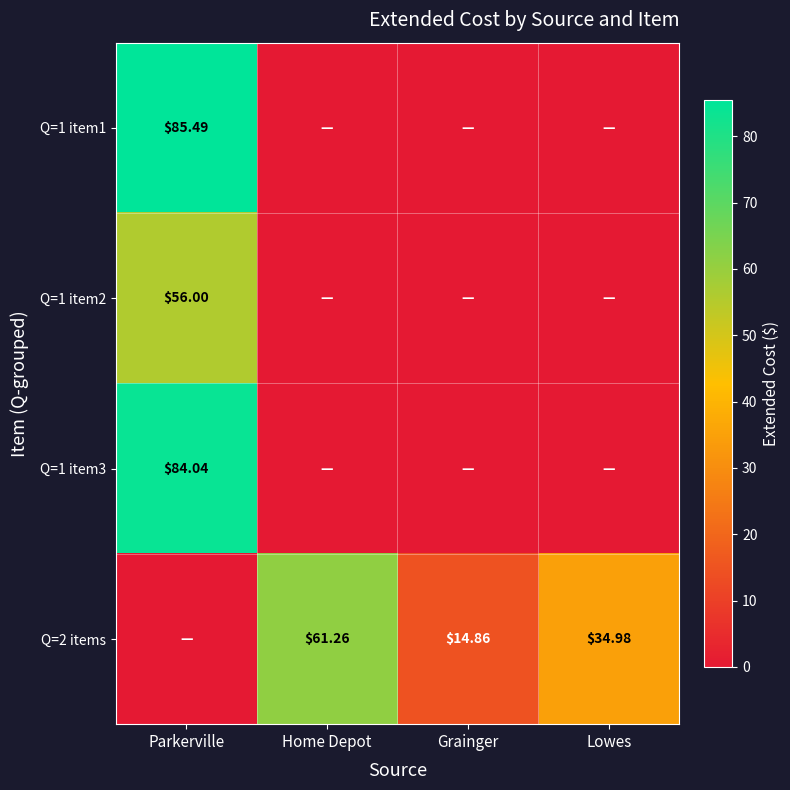

What is the difference between the Q=1 item2 values at Parkerville and Home Depot?

56.0